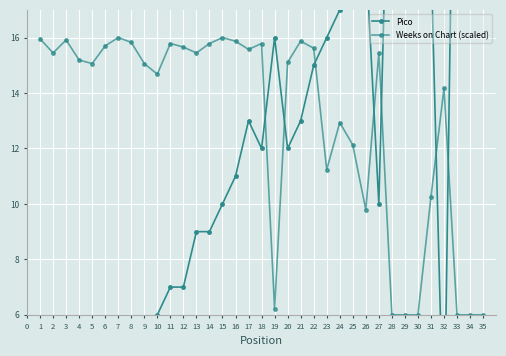

Reading left to right, transcribe all the data shown in this chart.

Pico: 1.0	2.0	2.0	2.0	3.0	4.0	2.0	5.0	4.0	6.0	7.0	7.0	9.0	9.0	10.0	11.0	13.0	12.0	16.0	12.0	13.0	15.0	16.0	17.0	18.0	19.0	10.0	28.0	29.0	30.0	19.0	1.0	33.0	34.0	35.0
Weeks on Chart (scaled): 16.0	15.4	15.9	15.2	15.1	15.7	16.0	15.8	15.1	14.7	15.8	15.7	15.4	15.8	16.0	15.9	15.6	15.8	6.2	15.1	15.9	15.6	11.2	12.9	12.1	9.8	15.4	6.0	6.0	6.0	10.3	14.2	6.0	6.0	6.0